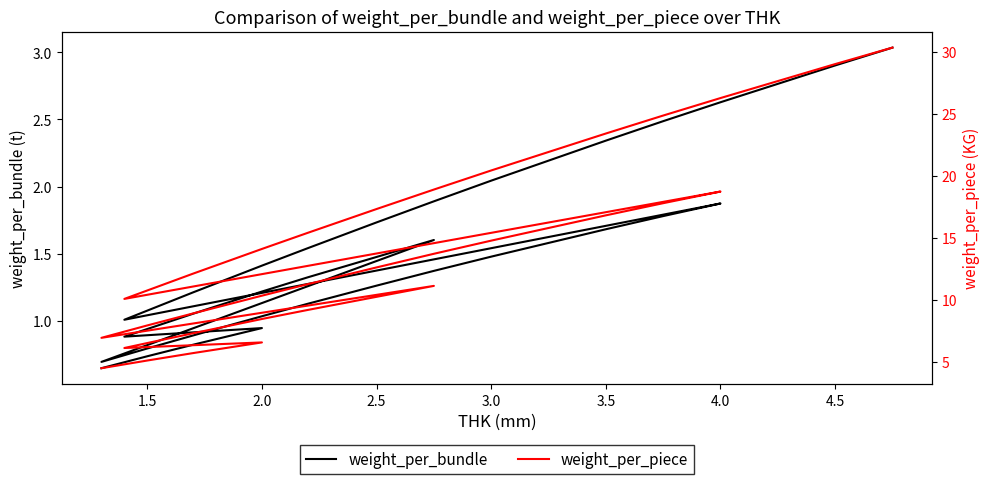

True or false: weight_per_bundle and weight_per_piece cross at least once.

False